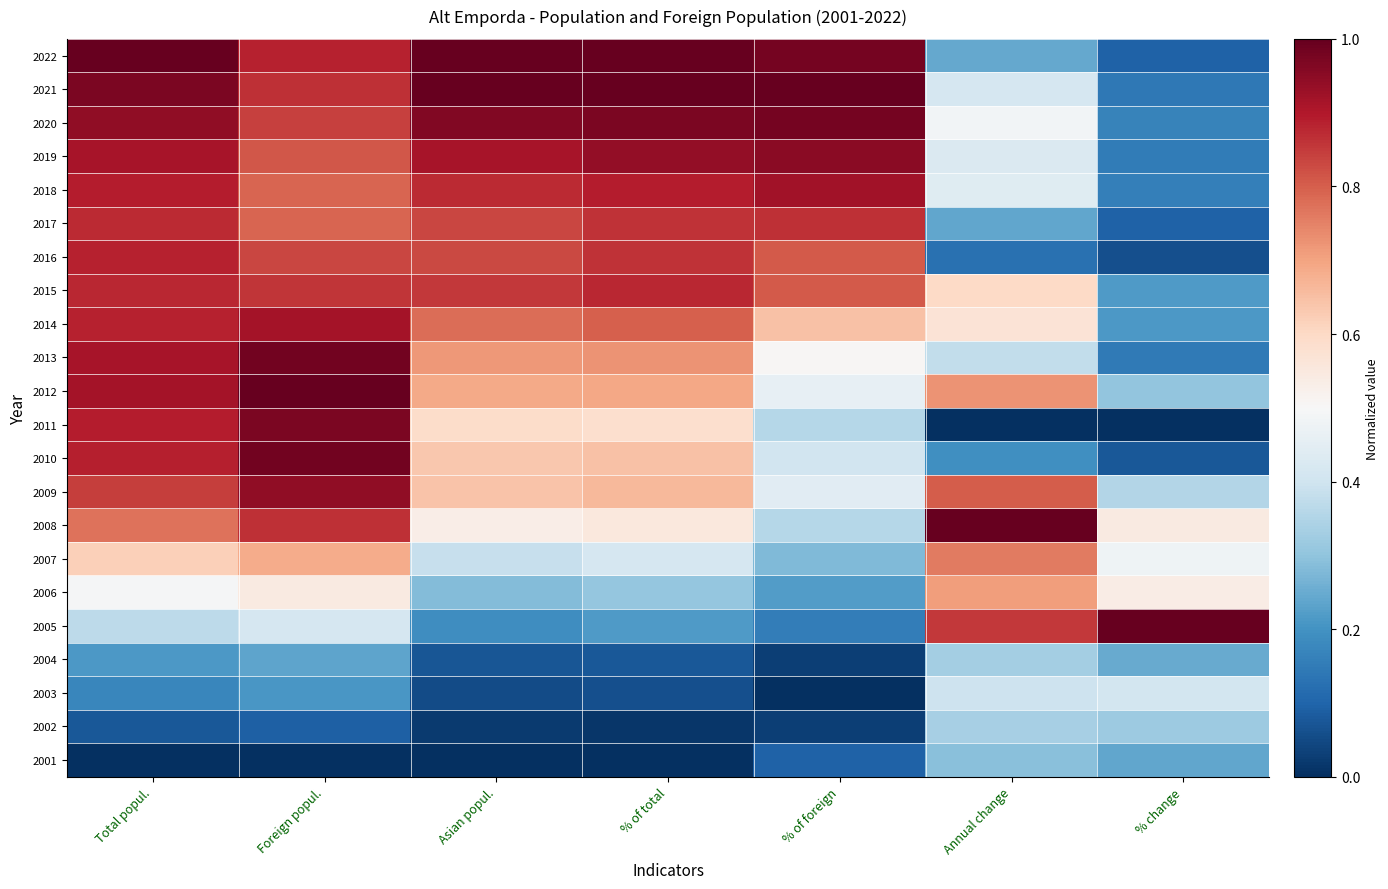

Count the number of data series in this chart.

22